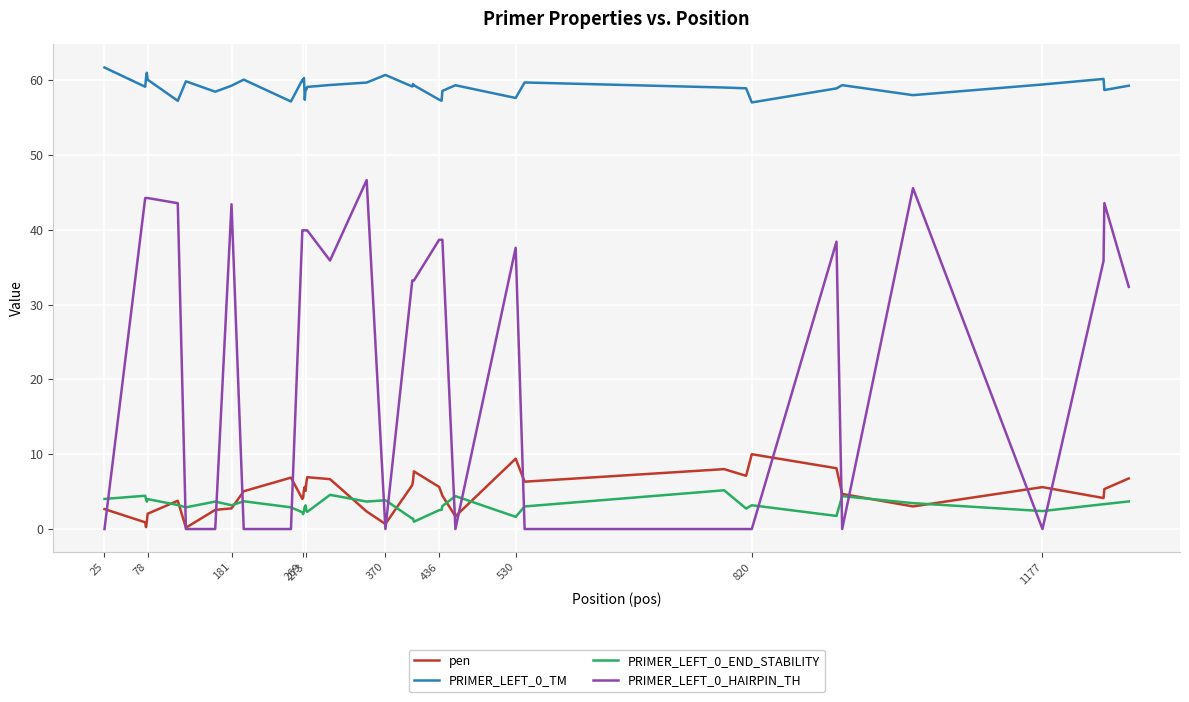

True or false: PRIMER_LEFT_0_TM and pen intersect in this chart.

False